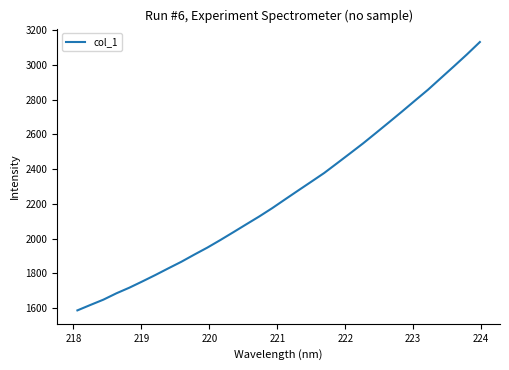

What is the smallest value displayed?

1587.4